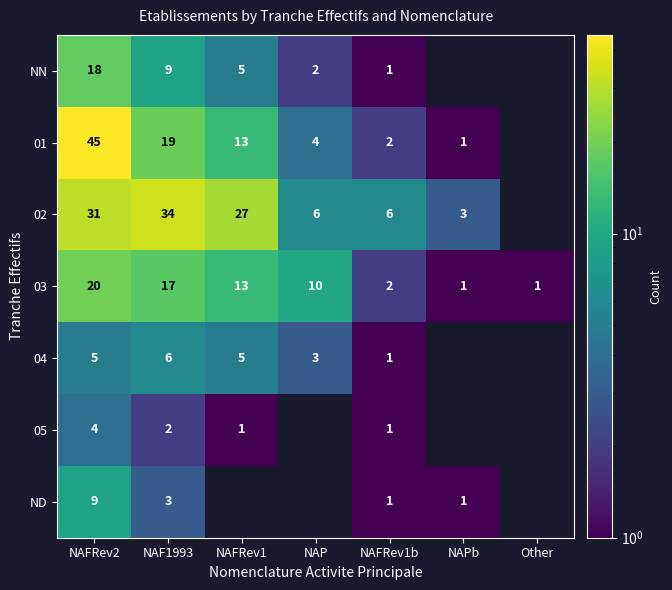

Is the value of 03 at NAPb greater than the value of NN at NAP?

No